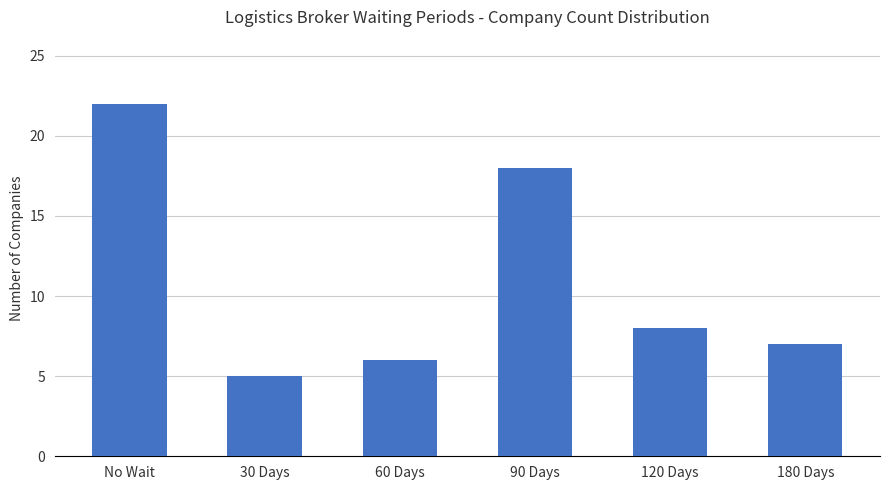

Reading right to left, transcribe all the data shown in this chart.

180 Days=7	120 Days=8	90 Days=18	60 Days=6	30 Days=5	No Wait=22